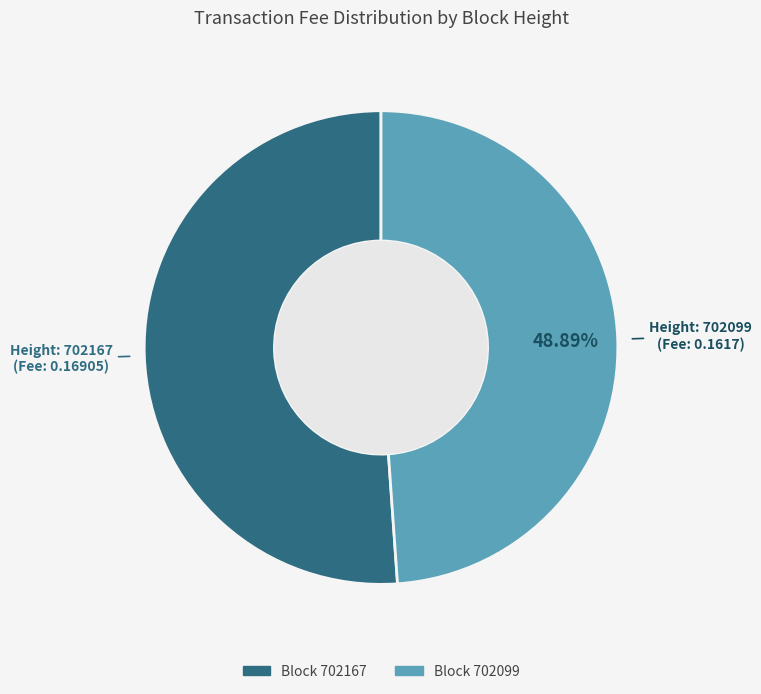

How many segments does this pie chart have?

2